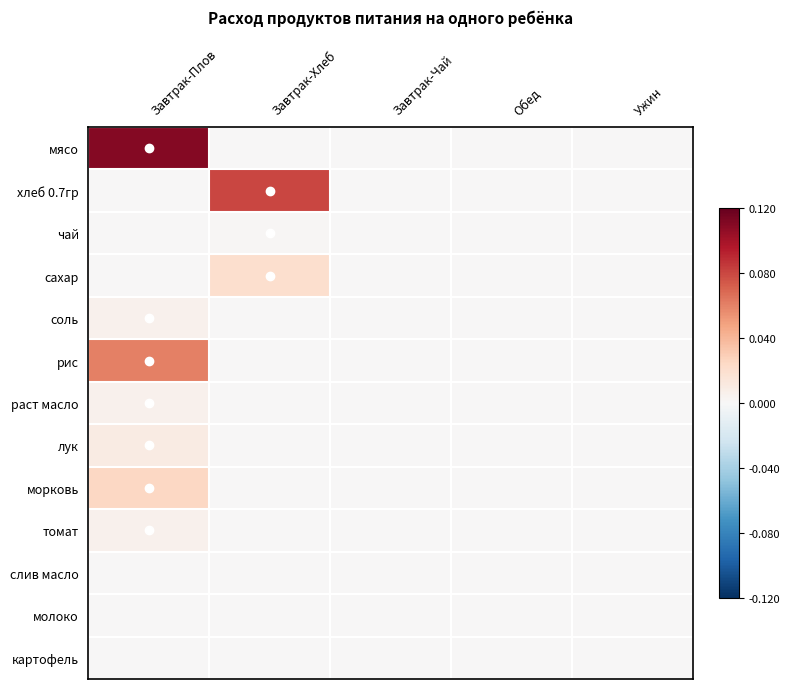

Rank the series at Завтрак-Чай from highest to lowest value.

мясо, хлеб 0.7гр, чай, сахар, соль, рис, раст масло, лук, морковь, томат, слив масло, молоко, картофель